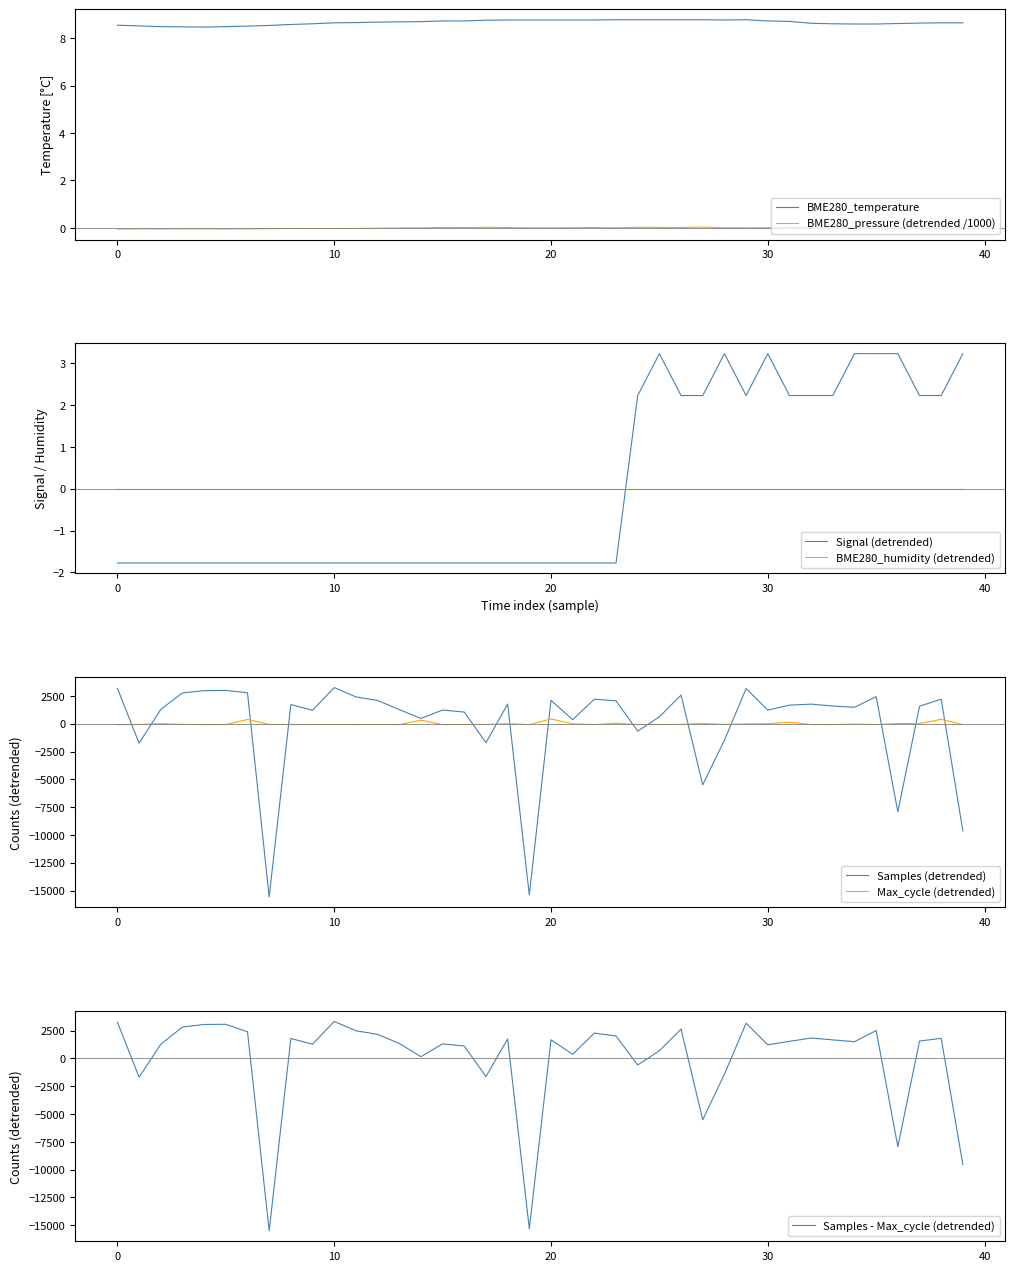

True or false: Signal and BME280_temperature intersect in this chart.

False